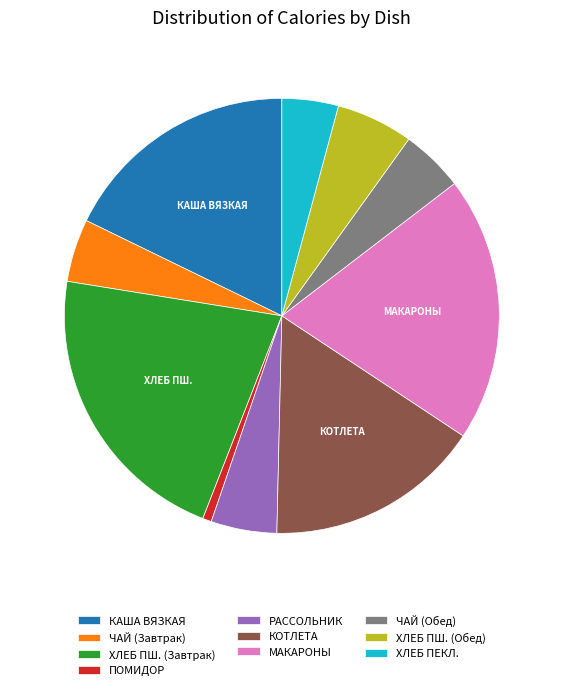

What is the ratio of the value at КОТЛЕТА to the value at ПОМИДОР?

24.4